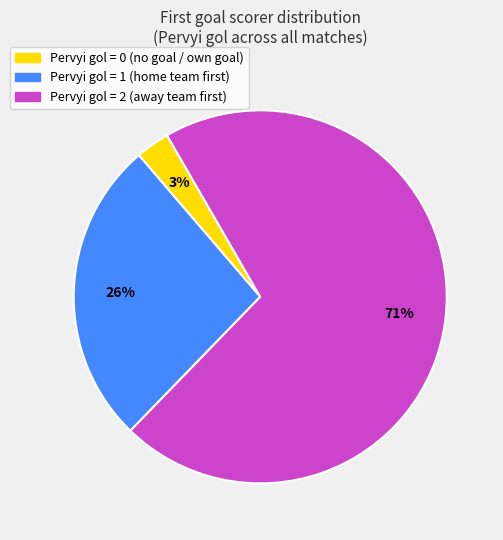

Is there any slice that represents more than half of the pie?

Yes